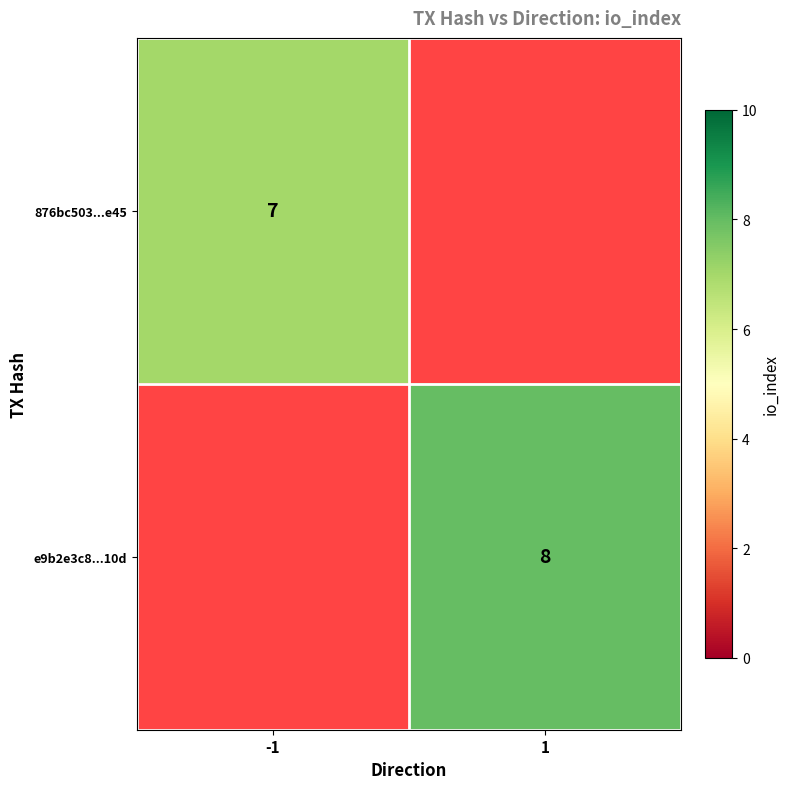

The e9b2e3c8...10d series shows 8 at 1. True or false?

True